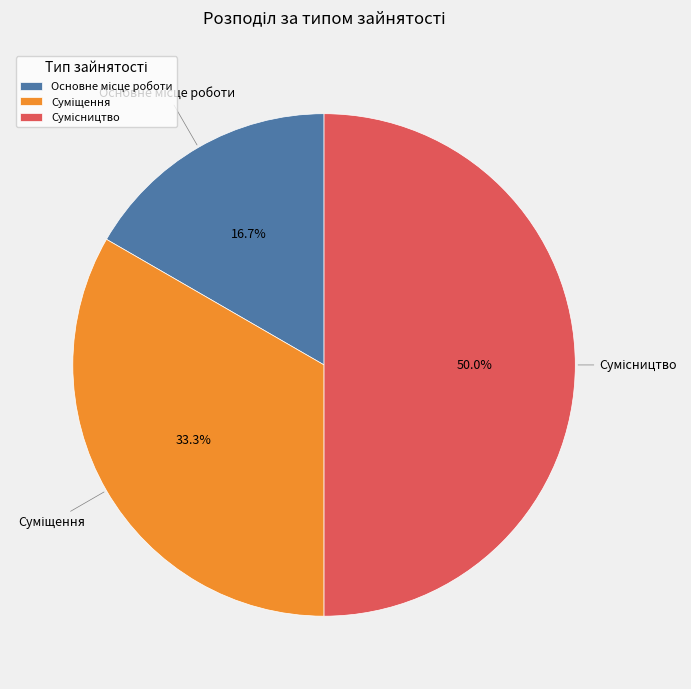

What is the largest slice in the pie chart?

Сумісництво